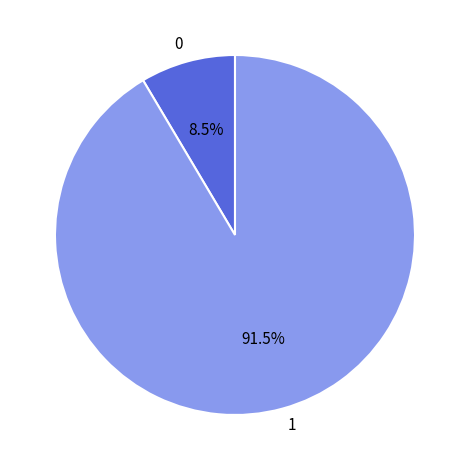

Combined, do 1 and 0 account for over 50%?

Yes